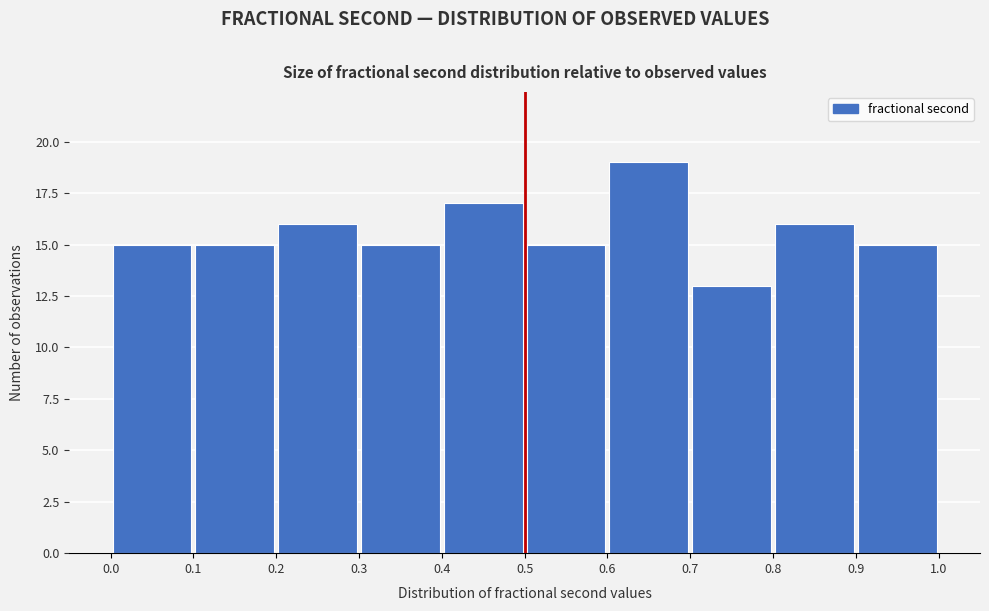

Which range on the x-axis has the tallest bar?

0.6 to 0.7